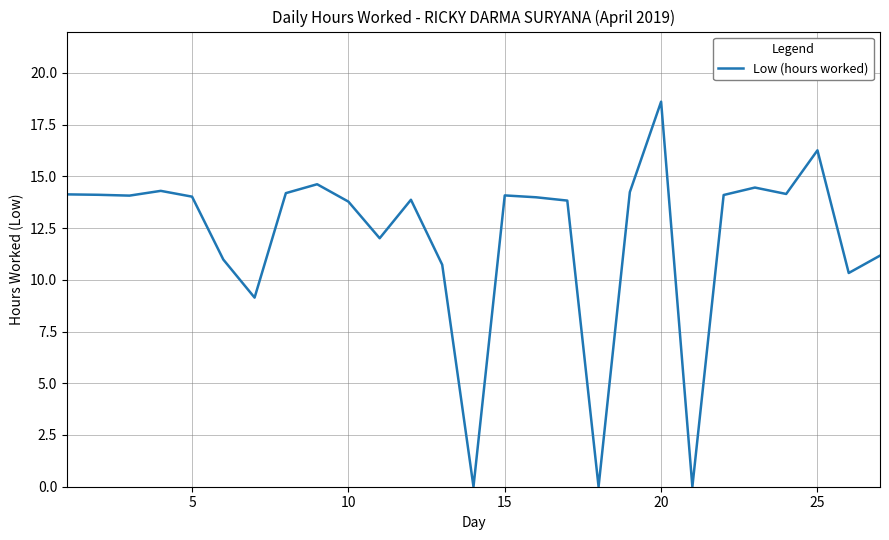

What is the sum of all values?

325.2